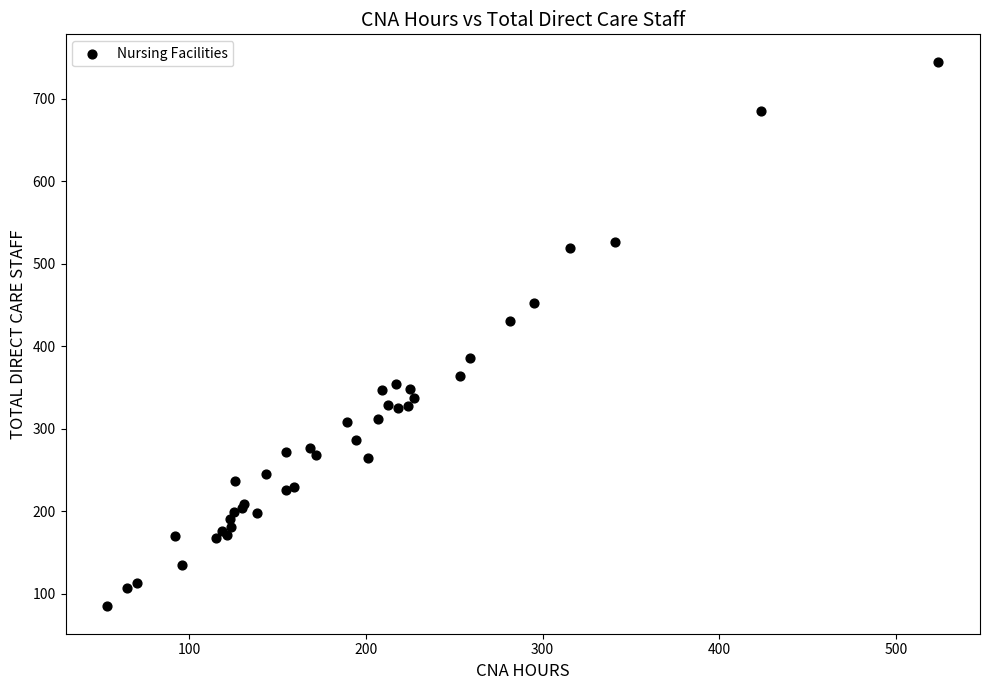

What Y value in the scatter plot is closest to 414?

430.0